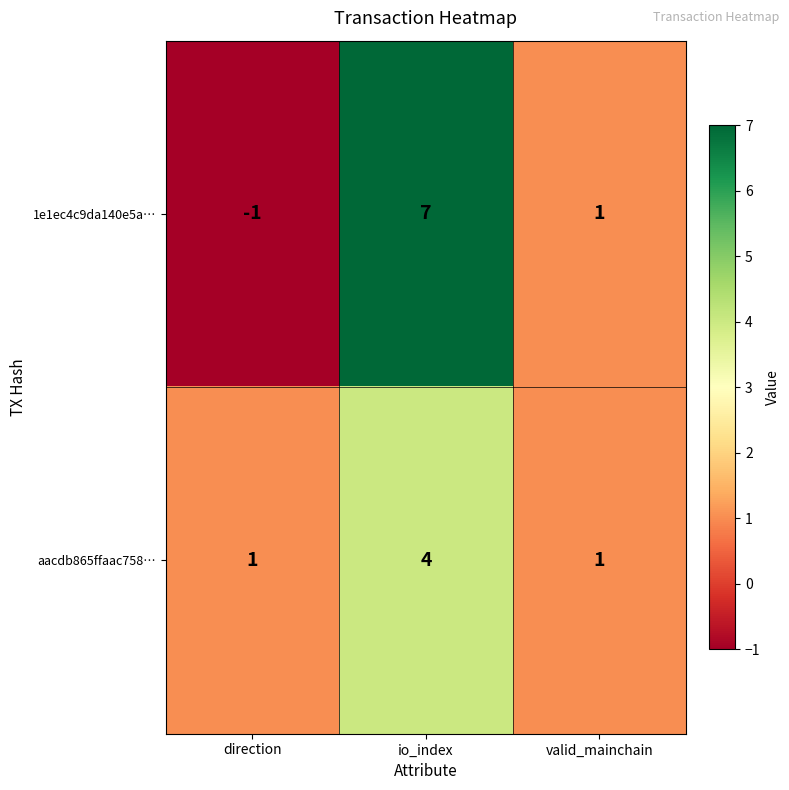

What is the difference between the maximum and minimum values in the 1e1ec4c9da140e5a… series?

8